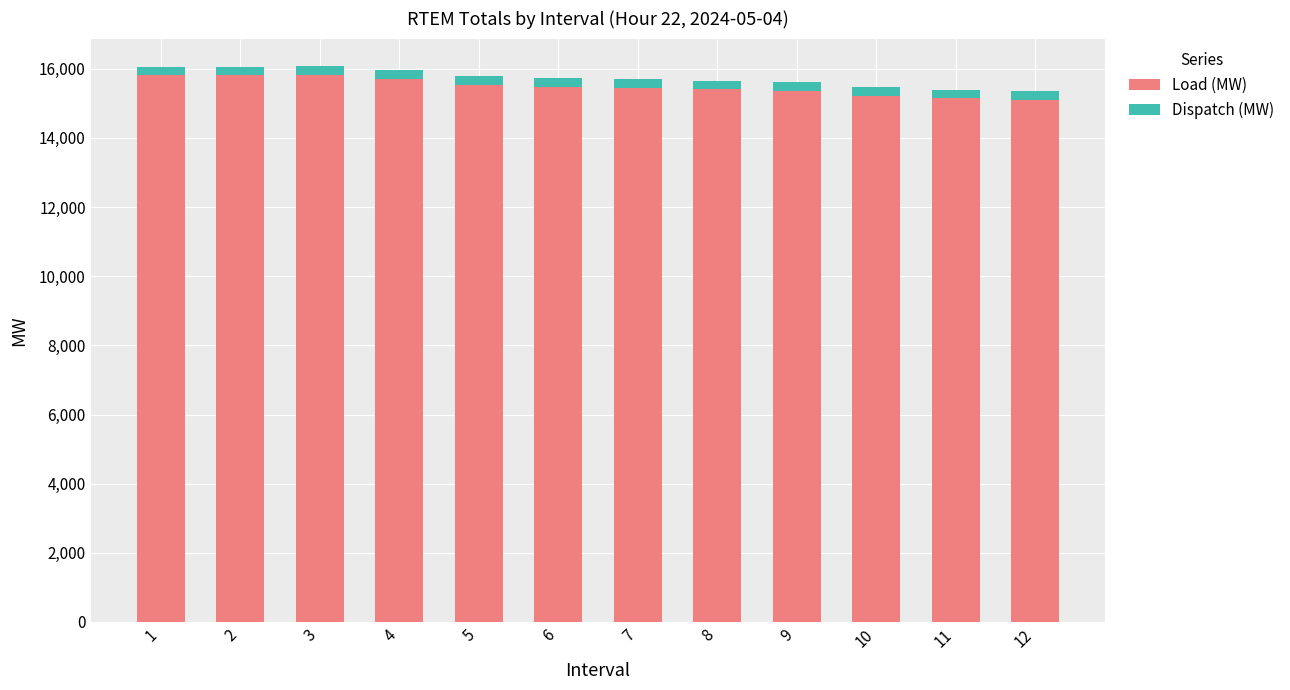

What is the difference between the Load (MW) values at 10 and 12?

116.3